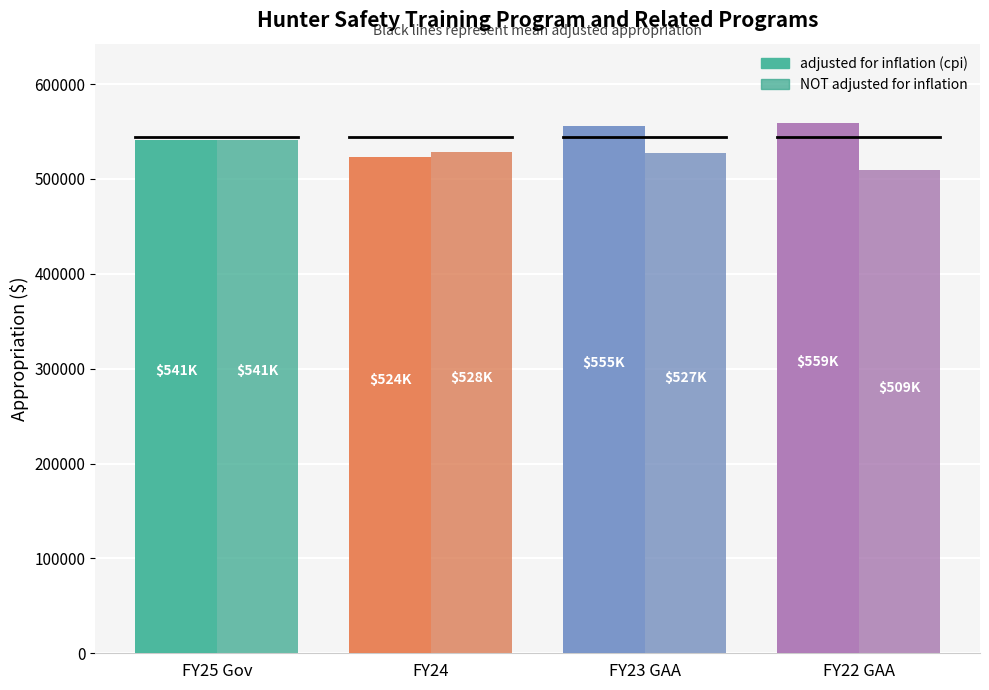

Which category has the highest value in the adjusted for inflation (cpi) series?

FY22 GAA